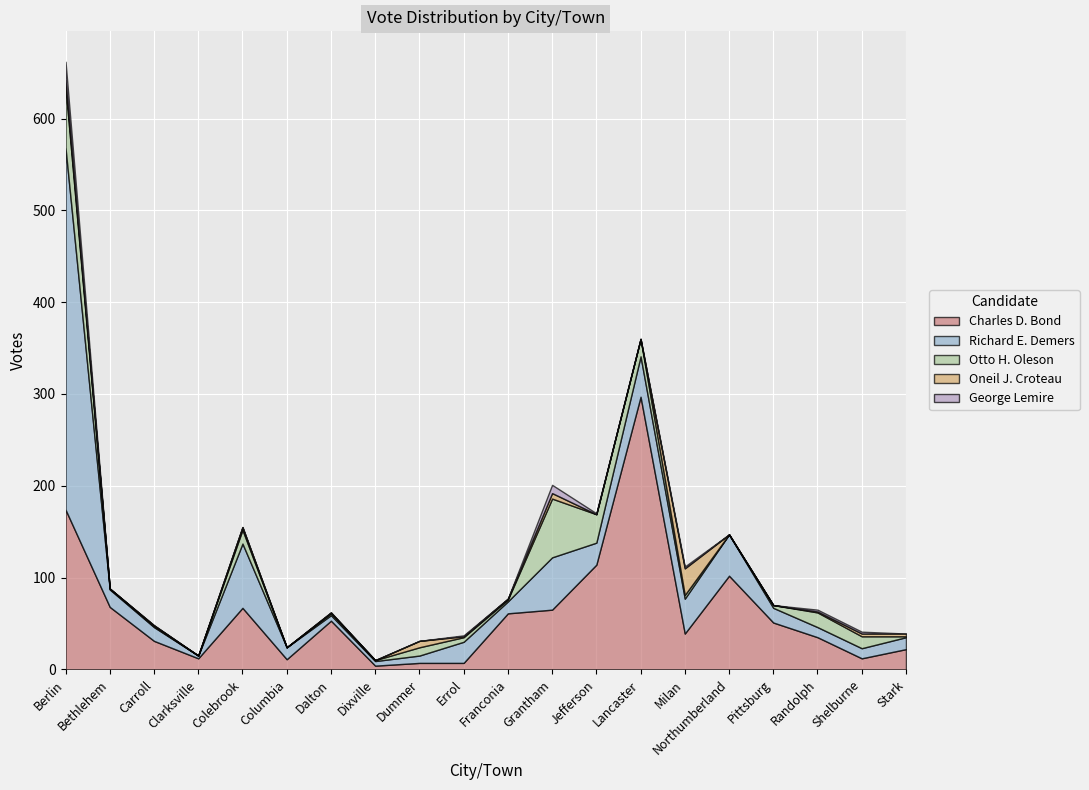

True or false: Richard E. Demers and Charles D. Bond intersect in this chart.

True